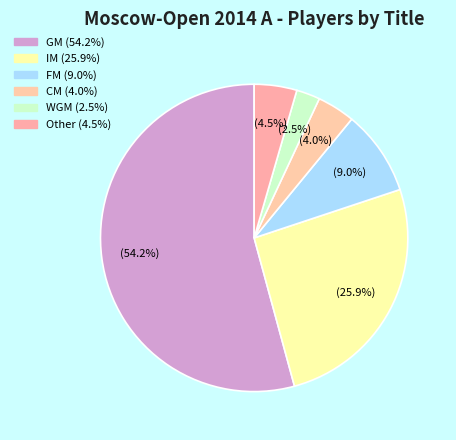

How many segments does this pie chart have?

6